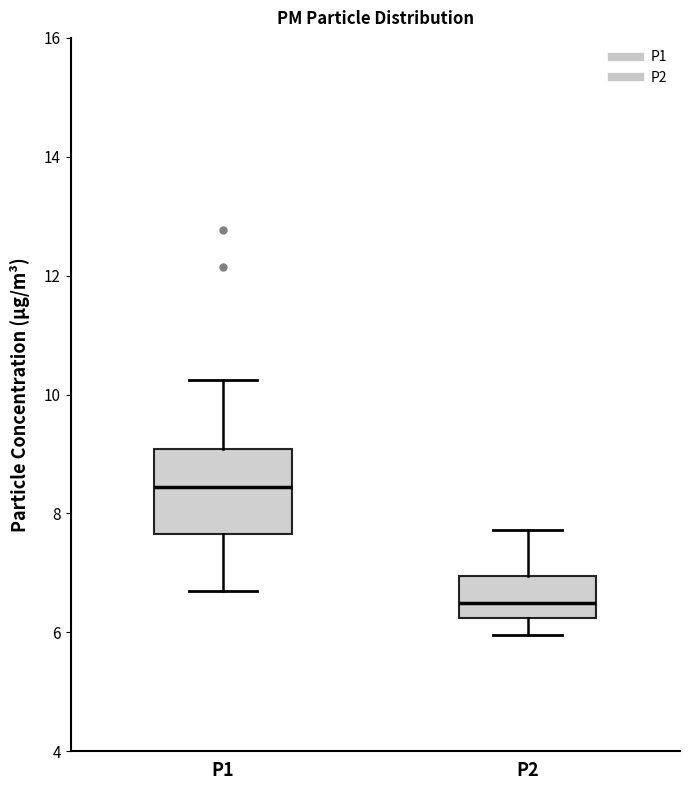

Reading left to right, read every box against the y-axis: the position of its median line, the range the box covers, and the ends of its whiskers. The values are not printed on the chart, so give them approximately, as read against the axis.

P1: median 8.4, box 7.6 to 9.0, whiskers 6.8 to 10.2
P2: median 6.6, box 6.2 to 7.0, whiskers 6.0 to 7.8